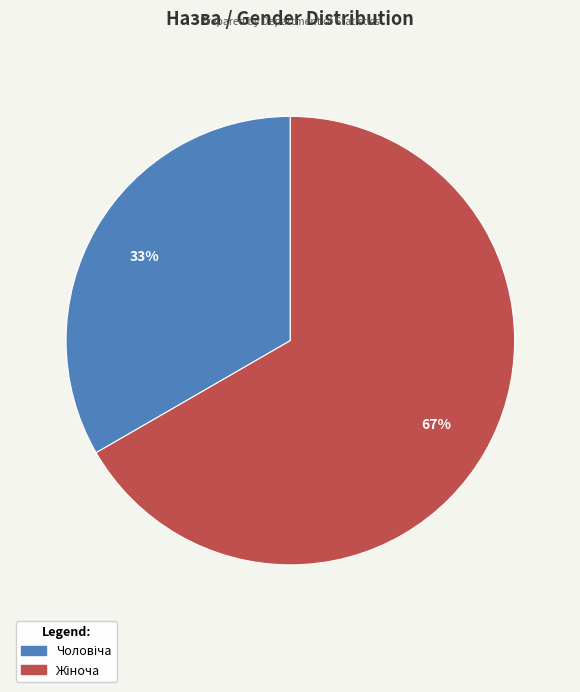

Count the number of slices in the pie.

2